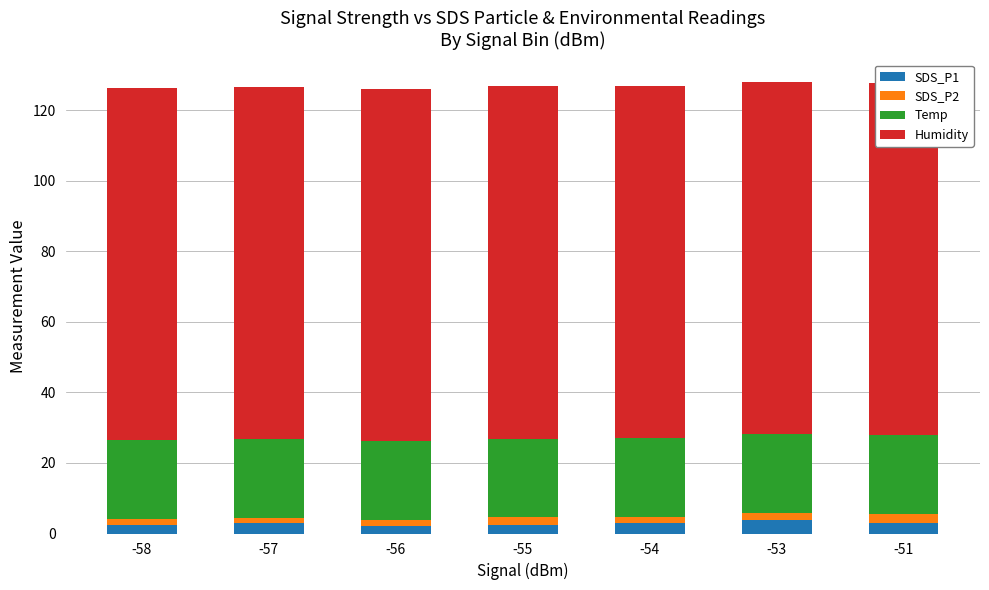

At which label is SDS_P1 closest to 2?

-56